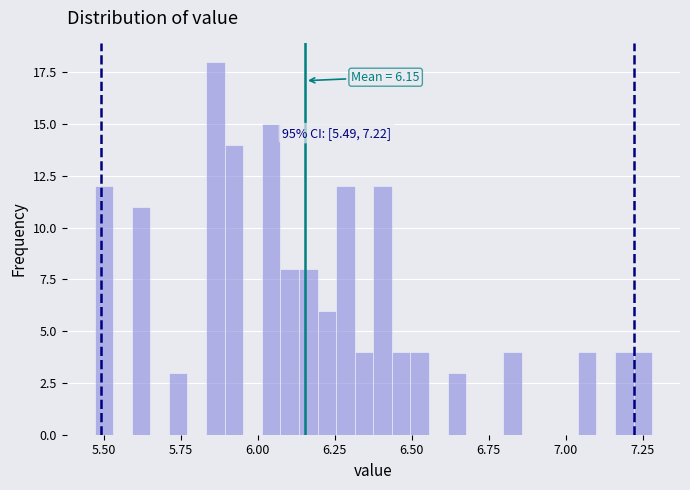

Around what value on the x-axis is the tallest bar? Give the approximate position of its centre, as read against the axis.

5.85